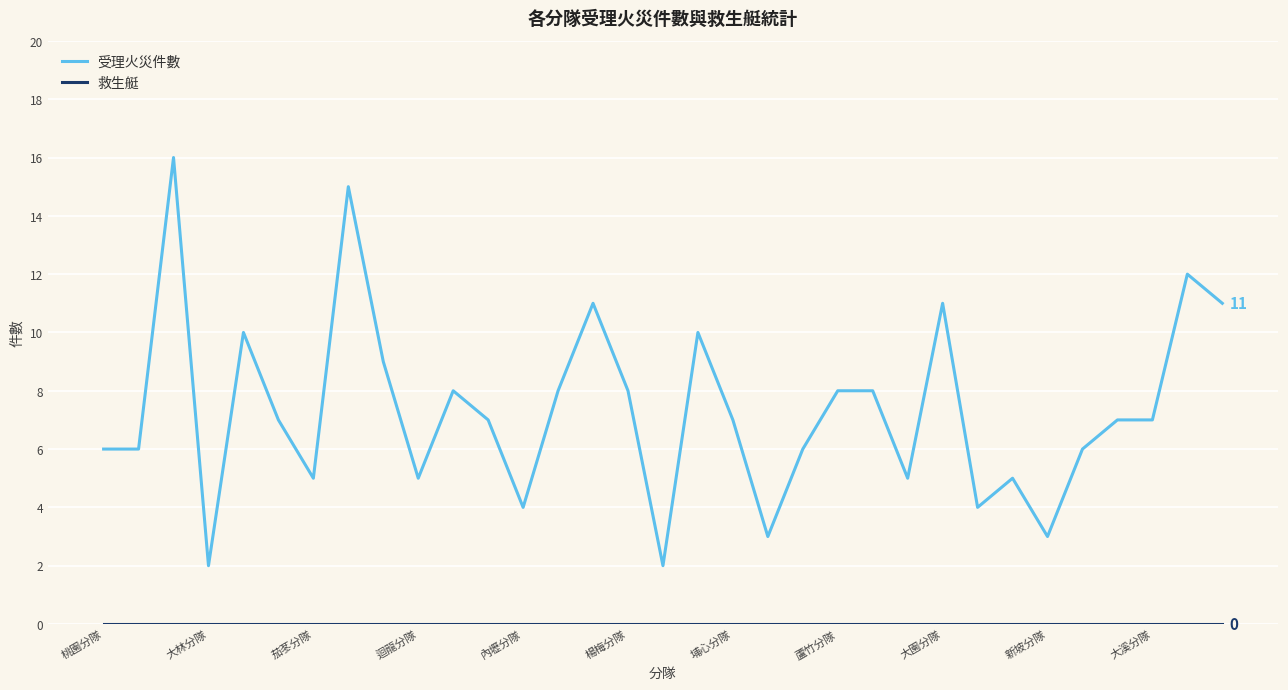

Which series has the largest total across all categories?

受理火災件數